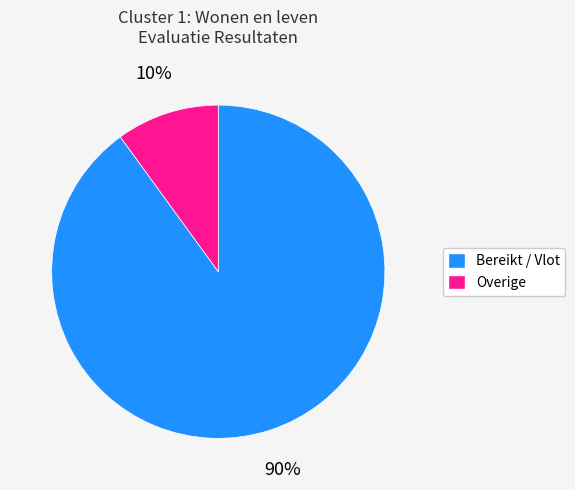

To the nearest percent, what is the difference between the largest and smallest slice percentages?

80%